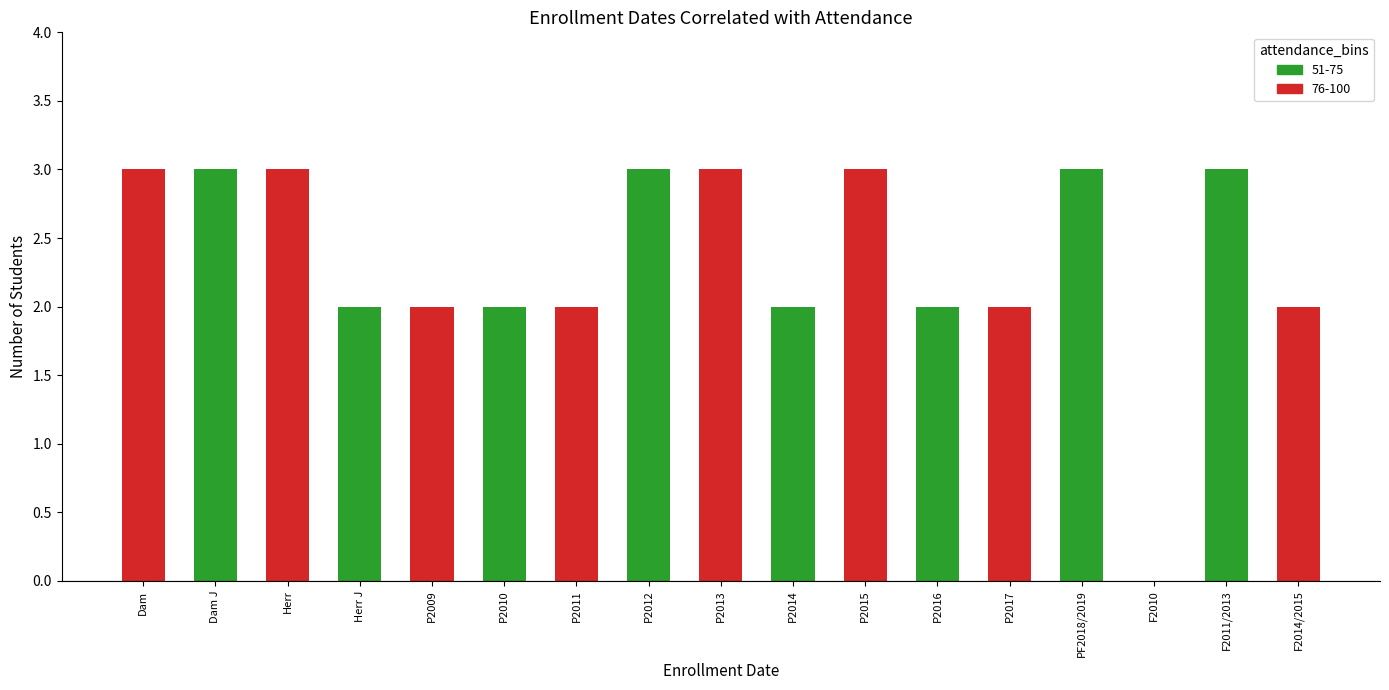

What is the sum of all values?

40